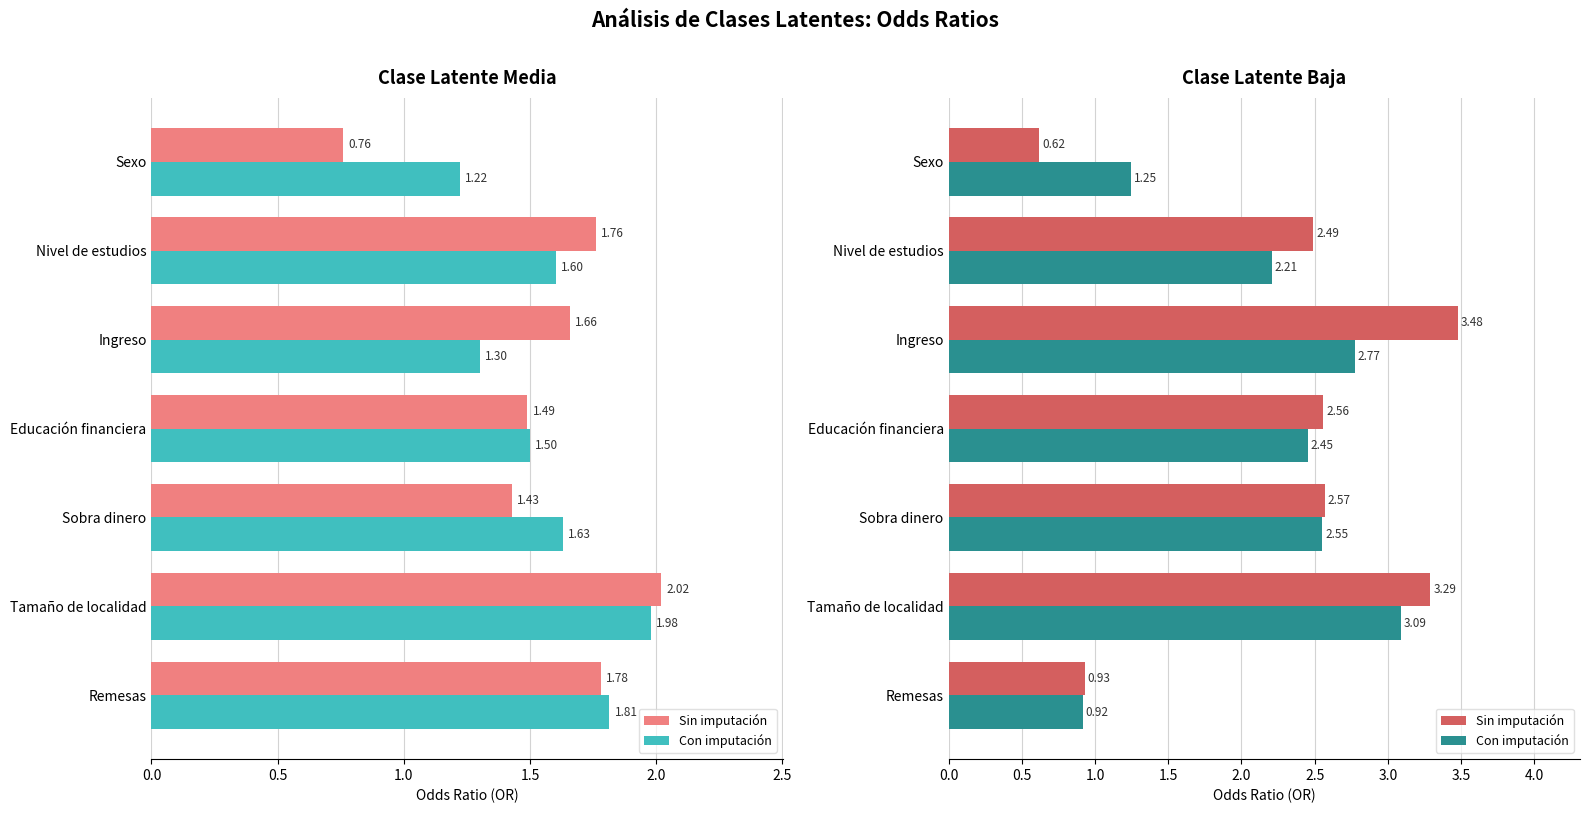

What is the average value of the Sin imputación series?

2.3